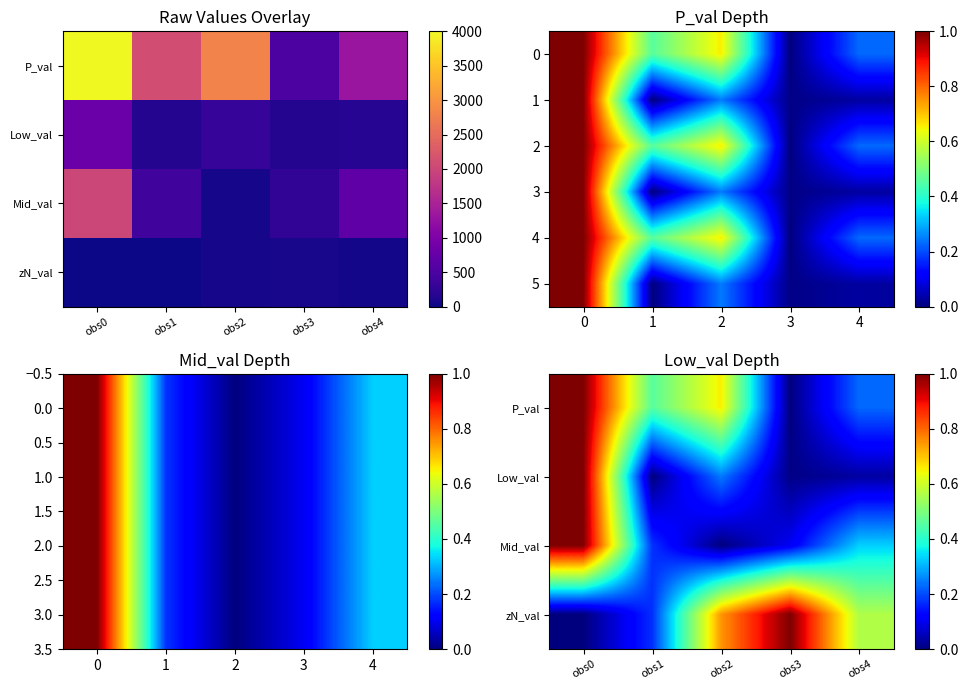

The value of P_val at obs2 is 0.3. True or false?

False